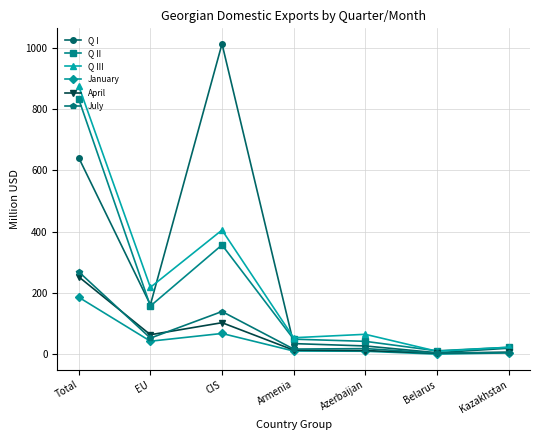

At which category does April reach its first local valley?

EU